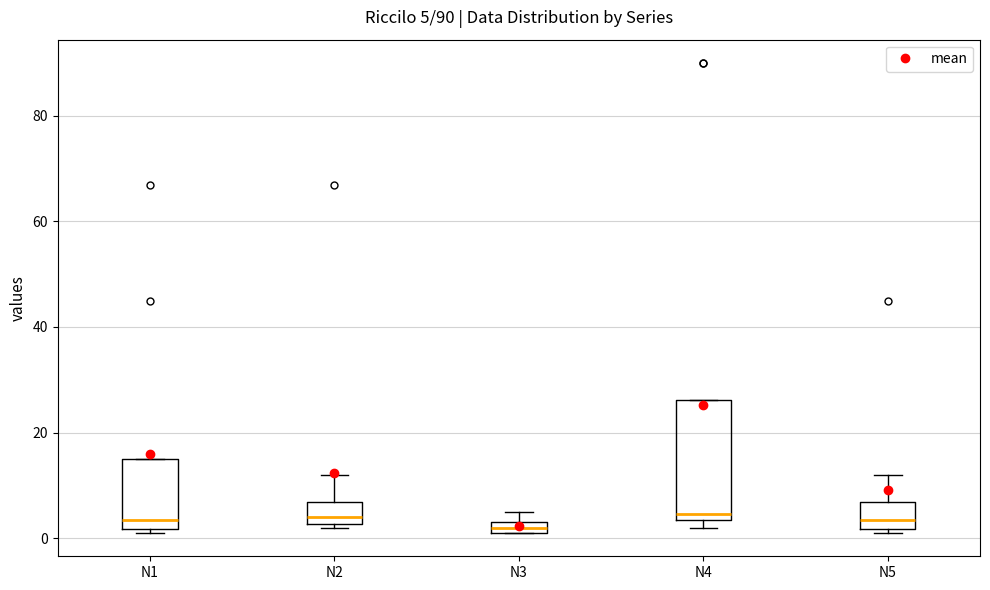

Which box is the tallest, from its lower edge to its upper edge?

N4